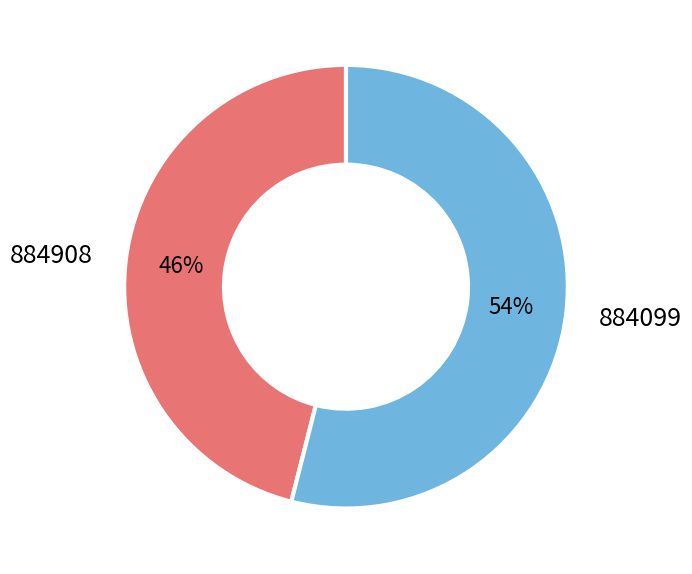

The 884099 slice represents 68% of the pie. True or false?

False